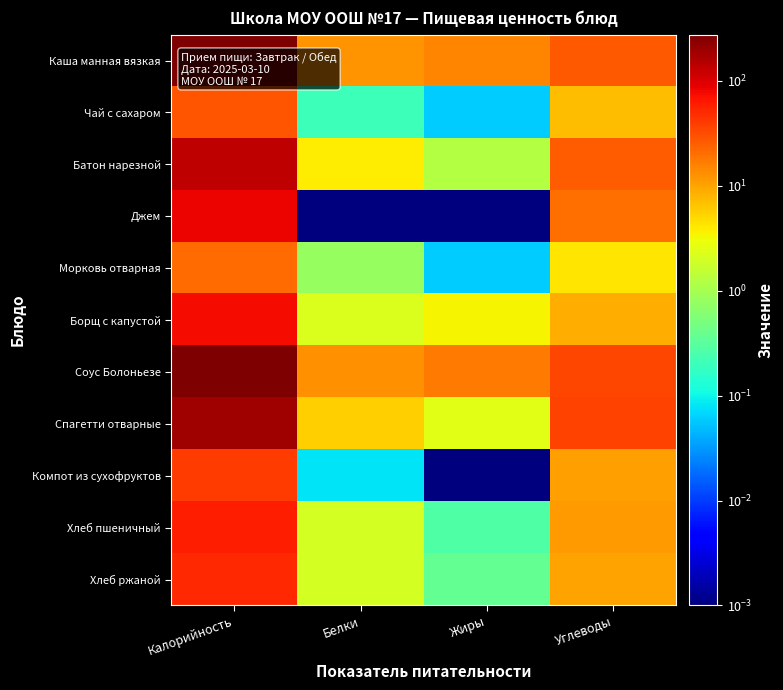

Reading left to right, list all the values displayed in this chart.

Каша манная вязкая: Калорийность=276.4	Белки=12.4	Жиры=14.8	Углеводы=26.5
Чай с сахаром: Калорийность=28.0	Белки=0.2	Жиры=0.1	Углеводы=7.1
Батон нарезной: Калорийность=135.0	Белки=3.8	Жиры=1.2	Углеводы=26.0
Джем: Калорийность=81.6	Белки=0.0	Жиры=0.0	Углеводы=20.4
Морковь отварная: Калорийность=21.2	Белки=0.8	Жиры=0.1	Углеводы=4.2
Борщ с капустой: Калорийность=76.2	Белки=2.2	Жиры=3.5	Углеводы=8.9
Соус Болоньезе: Калорийность=265.6	Белки=12.8	Жиры=17.6	Углеводы=35.2
Спагетти отварные: Калорийность=191.4	Белки=5.7	Жиры=2.5	Углеводы=35.6
Компот из сухофруктов: Калорийность=40.4	Белки=0.1	Жиры=0.0	Углеводы=10.6
Хлеб пшеничный: Калорийность=59.7	Белки=2.0	Жиры=0.3	Углеводы=11.4
Хлеб ржаной: Калорийность=52.2	Белки=2.0	Жиры=0.4	Углеводы=10.0